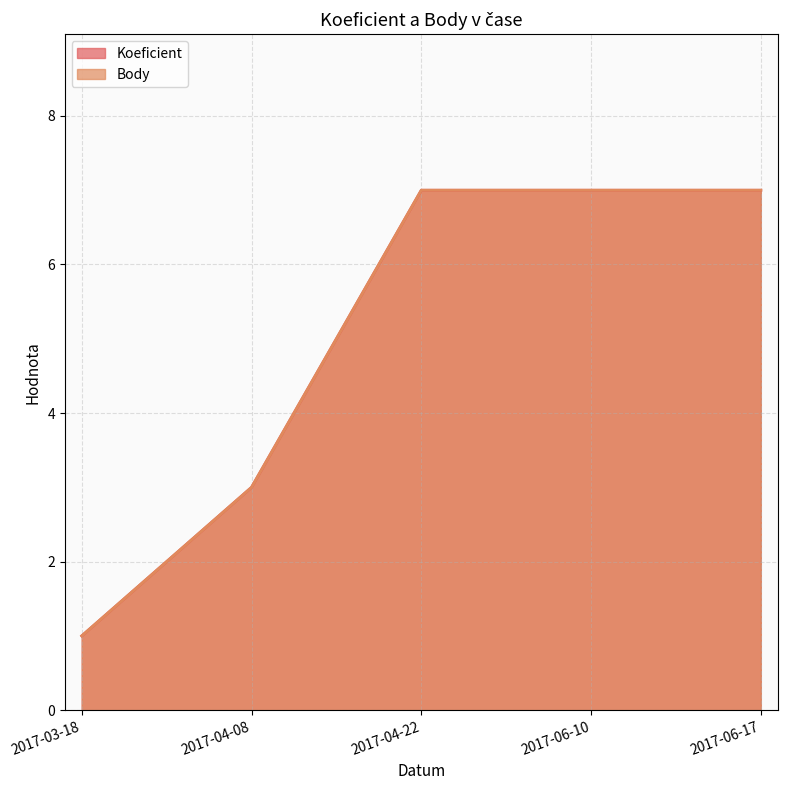

Reading right to left, list all the values displayed in this chart.

Koeficient: 2017-06-17=7	2017-06-10=7	2017-04-22=7	2017-04-08=3	2017-03-18=1
Body: 2017-06-17=7	2017-06-10=7	2017-04-22=7	2017-04-08=3	2017-03-18=1